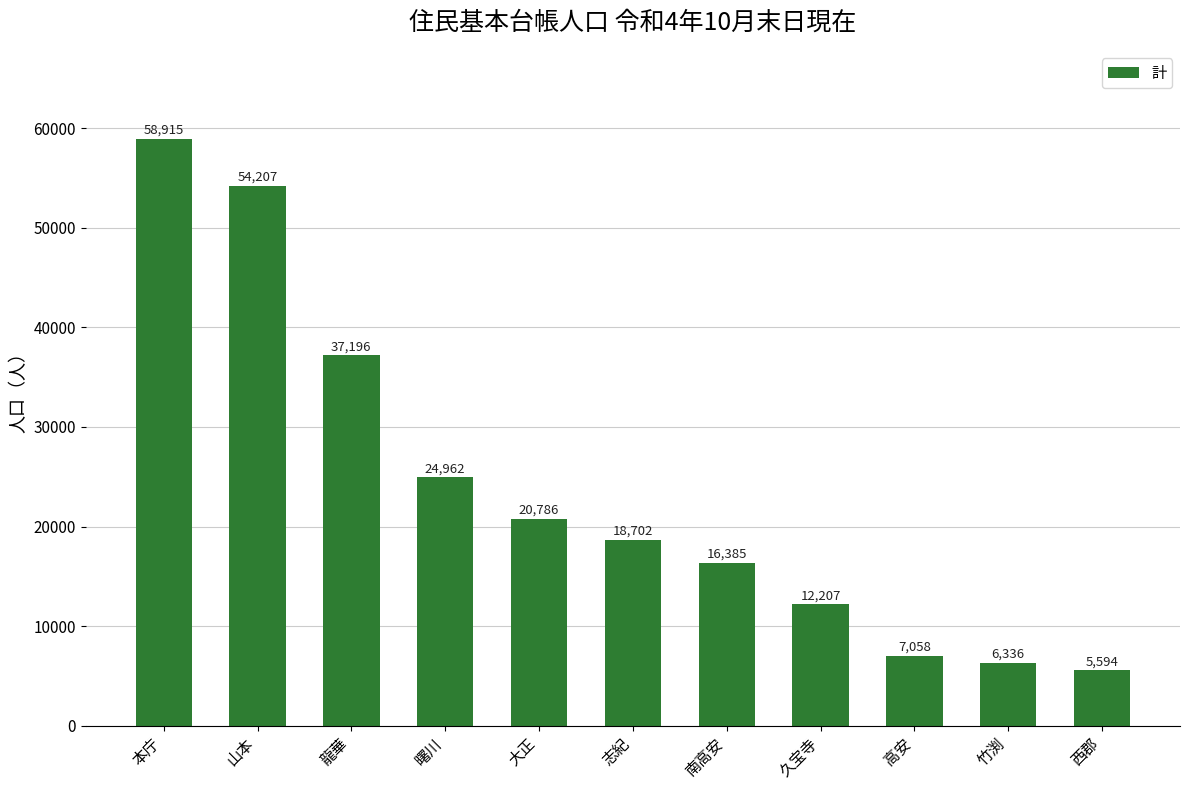

Which label corresponds to the smallest value in the chart?

西郡